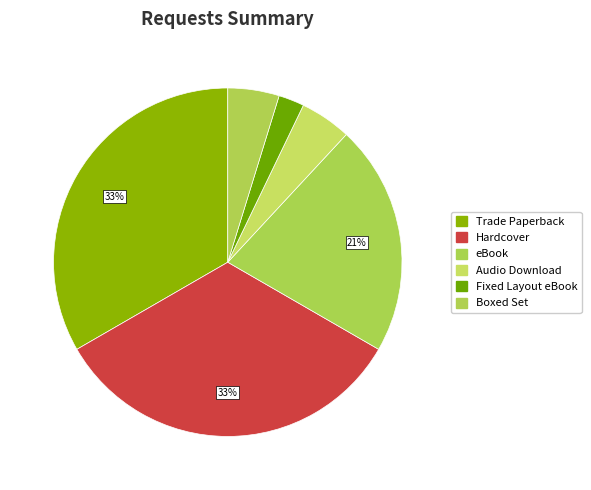

Count the number of slices in the pie.

6